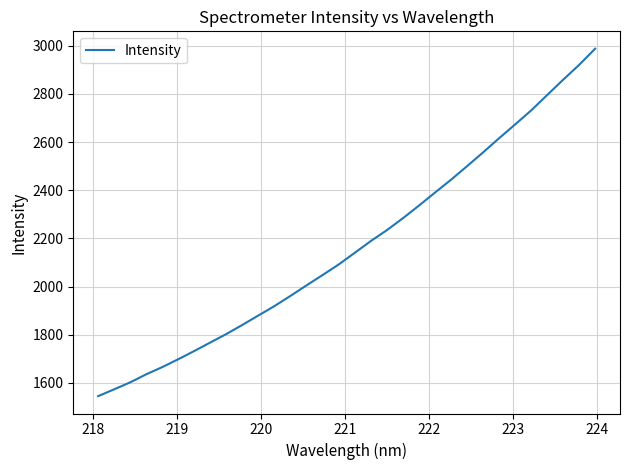

What is the maximum value shown in the chart?

2987.8